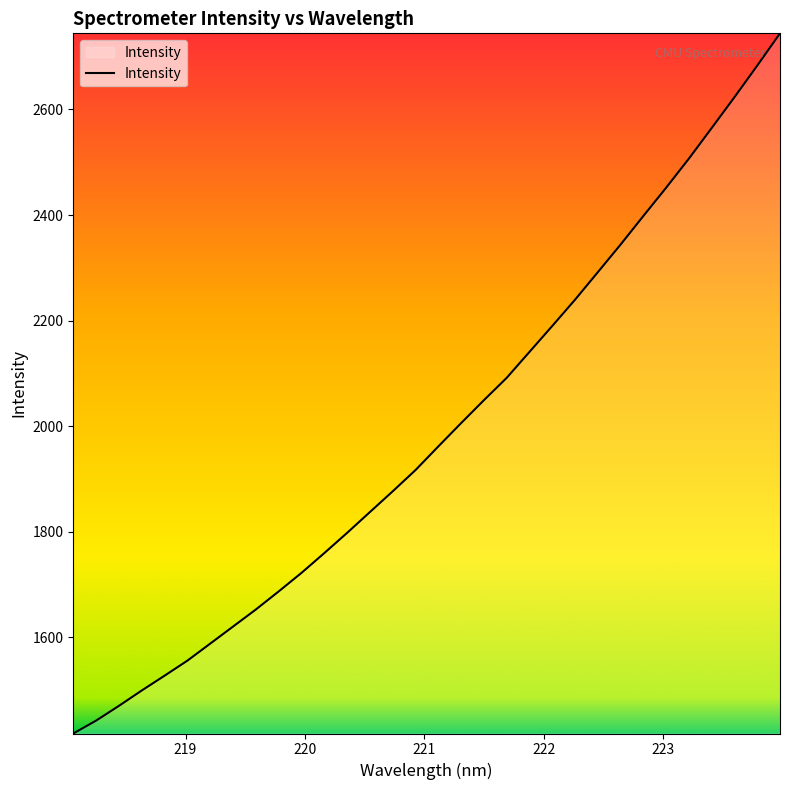

What is the smallest value displayed?

1417.9